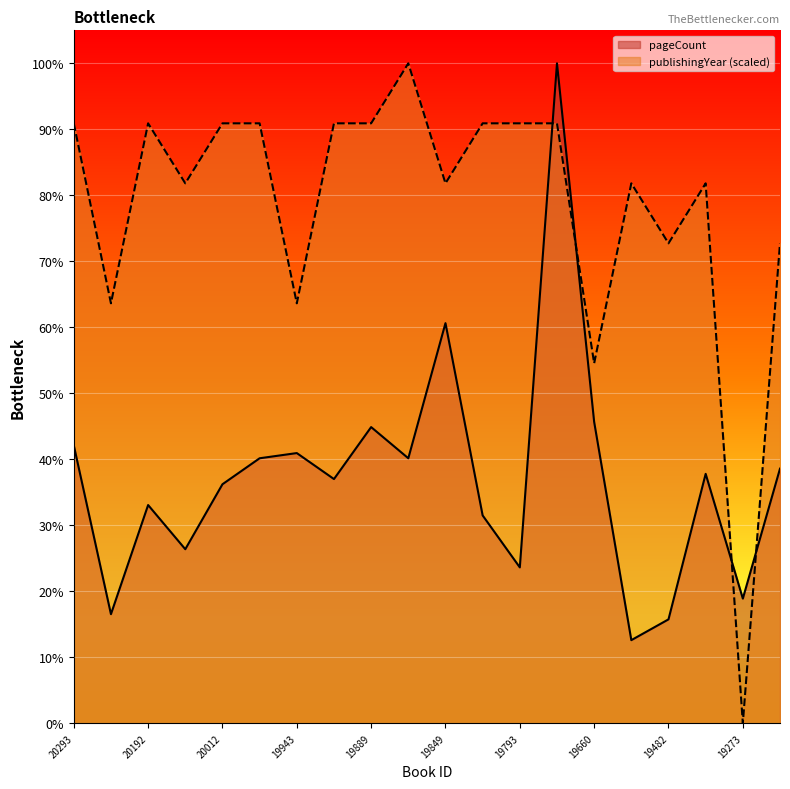

Reading left to right, what are all the values shown in this chart?

20293=42.1	20258=16.5	20192=33.1	20095=26.4	20012=36.2	19971=40.2	19943=40.9	19891=37.0	19889=44.9	19885=40.2	19849=60.6	19794=31.5	19793=23.6	19764=100.0	19660=45.7	19651=12.6	19482=15.7	19410=37.8	19273=18.9	19210=38.6